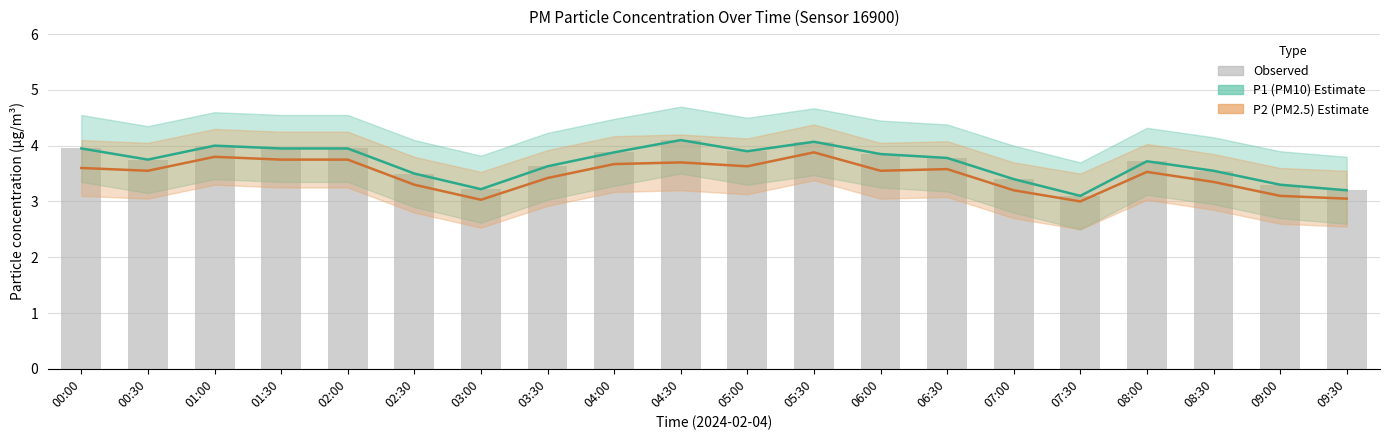

Reading left to right, list all the values displayed in this chart.

P1 (PM10): 4.0	3.8	4.0	4.0	4.0	3.5	3.2	3.6	3.9	4.1	3.9	4.1	3.9	3.8	3.4	3.1	3.7	3.5	3.3	3.2
P2 (PM2.5): 3.6	3.5	3.8	3.8	3.8	3.3	3.0	3.4	3.7	3.7	3.6	3.9	3.5	3.6	3.2	3.0	3.5	3.4	3.1	3.0
Observed: 4.0	3.8	4.0	4.0	4.0	3.5	3.2	3.6	3.9	4.1	3.9	4.1	3.9	3.8	3.4	3.1	3.7	3.5	3.3	3.2